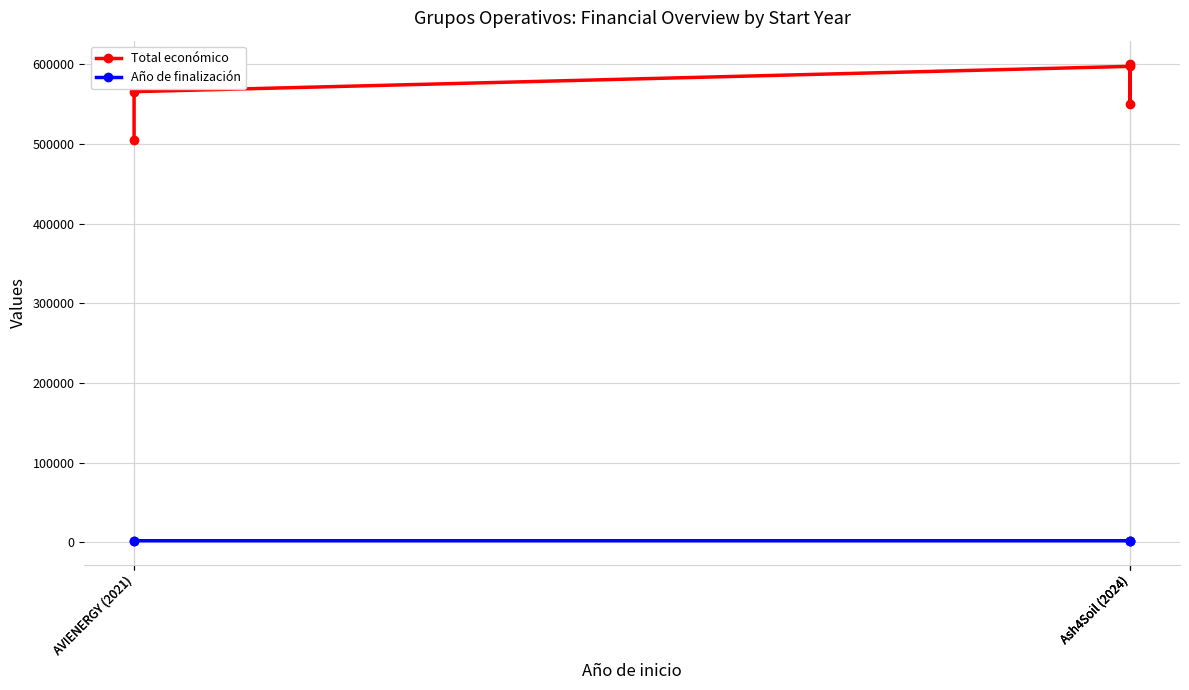

What is the spread (max minus min) of values at AVIENERGY (2021)?

503496